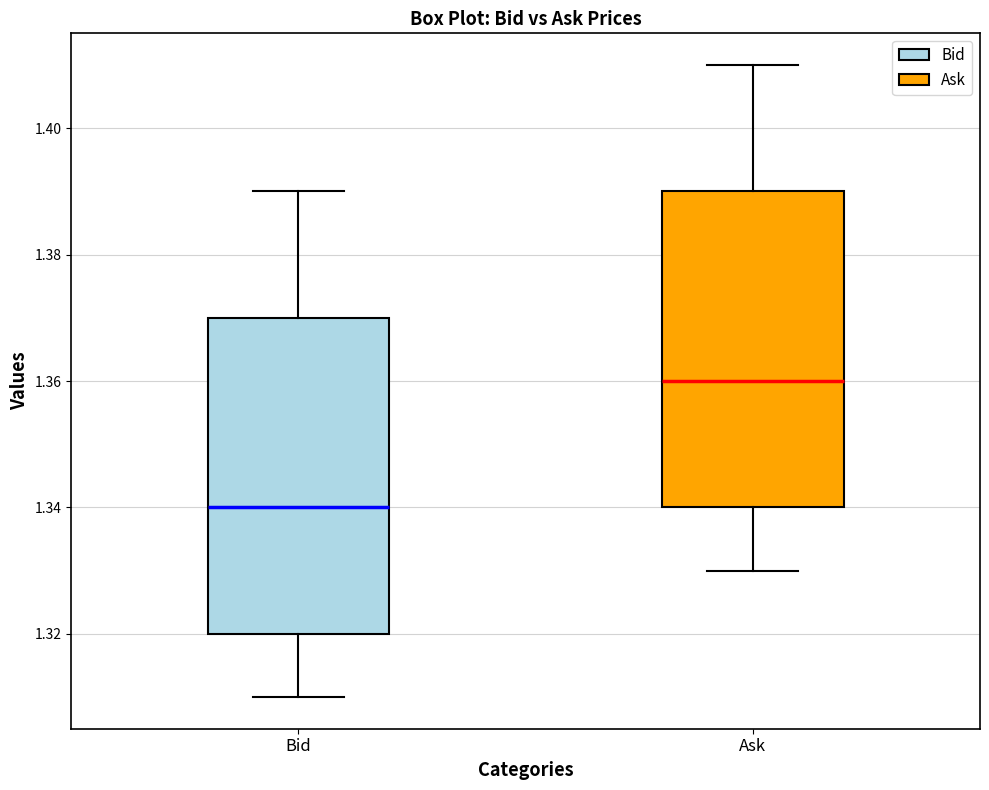

Which box's median line is the lowest?

Bid